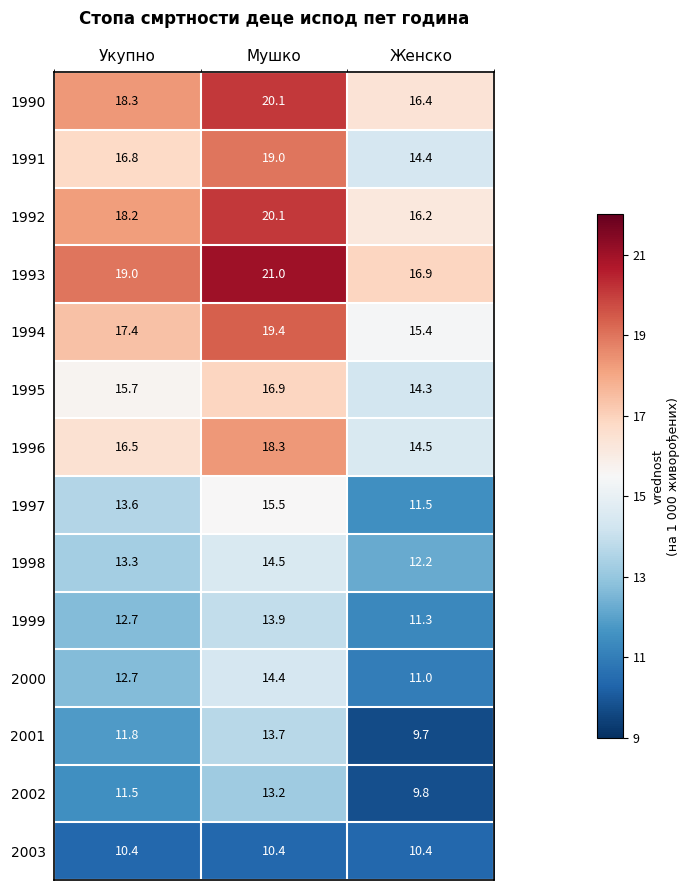

Read the 1993 value at Мушко.

21.0